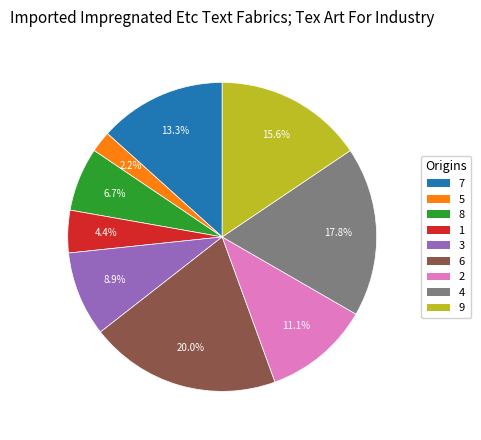

What percentage is the 2 slice, to the nearest percent?

11%